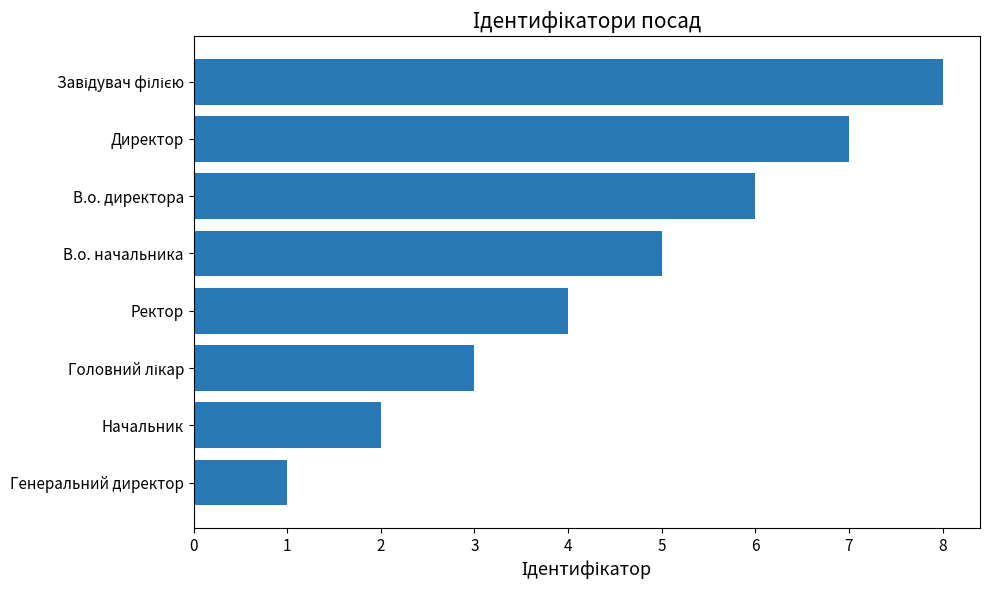

How many data points does each series have?

8